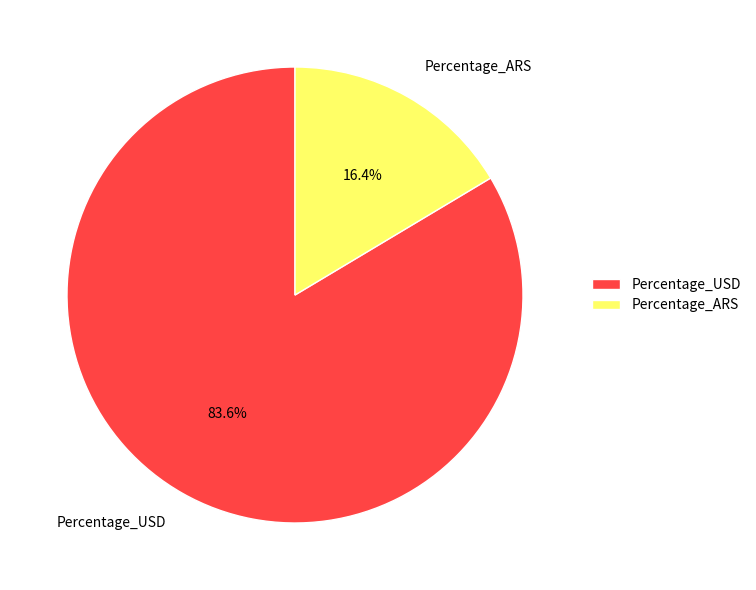

To the nearest percent, what is the difference between the largest and smallest slice percentages?

67%